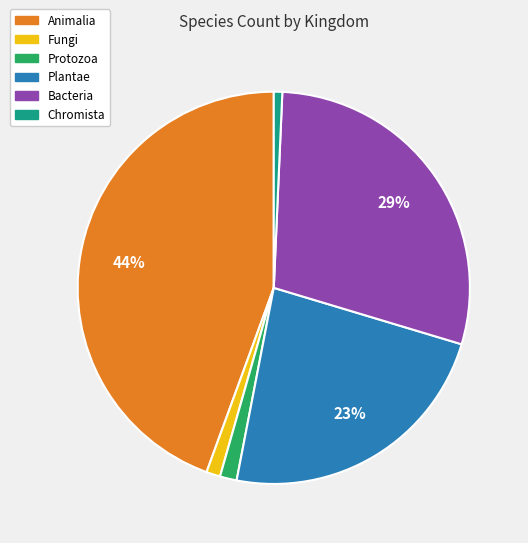

To the nearest percent, what is the average slice percentage?

17%